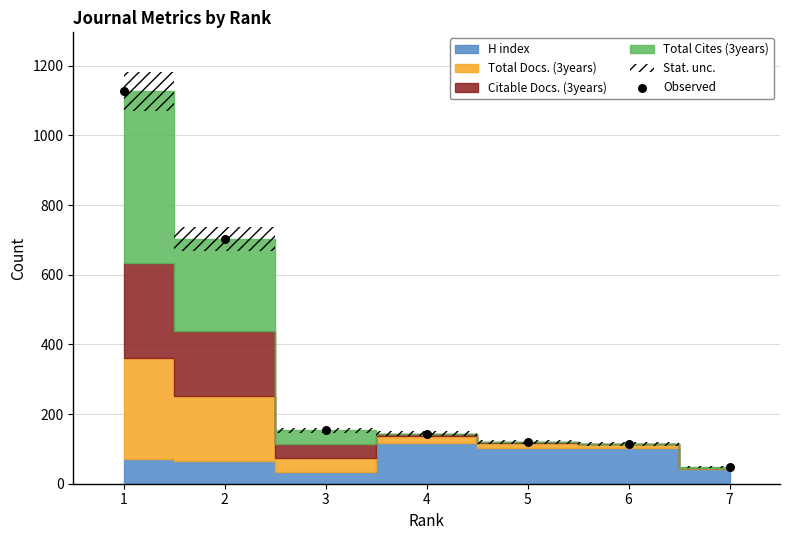

What is the average Y value?

344